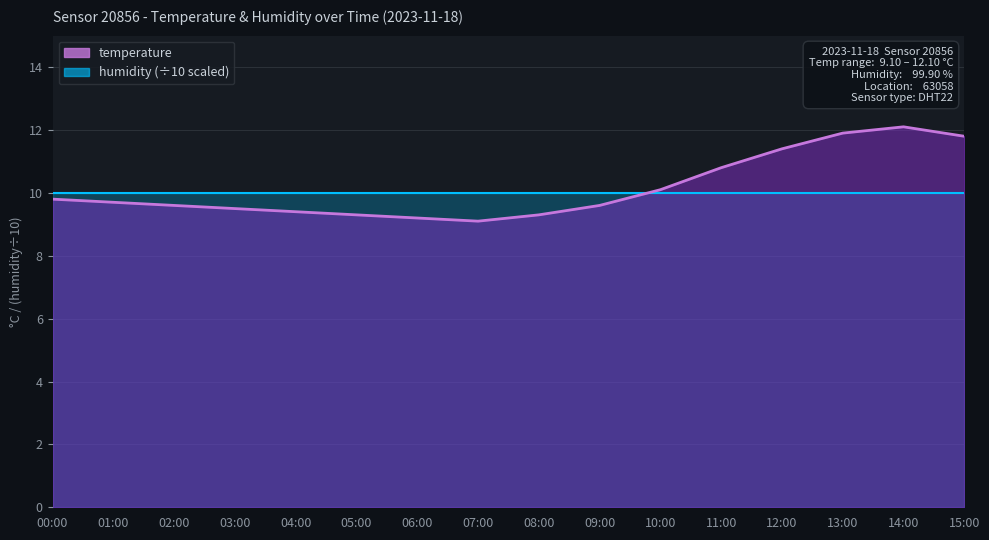

Reading left to right, extract all data points from this chart.

00:00=9.8	01:00=9.7	02:00=9.6	03:00=9.5	04:00=9.4	05:00=9.3	06:00=9.2	07:00=9.1	08:00=9.3	09:00=9.6	10:00=10.1	11:00=10.8	12:00=11.4	13:00=11.9	14:00=12.1	15:00=11.8